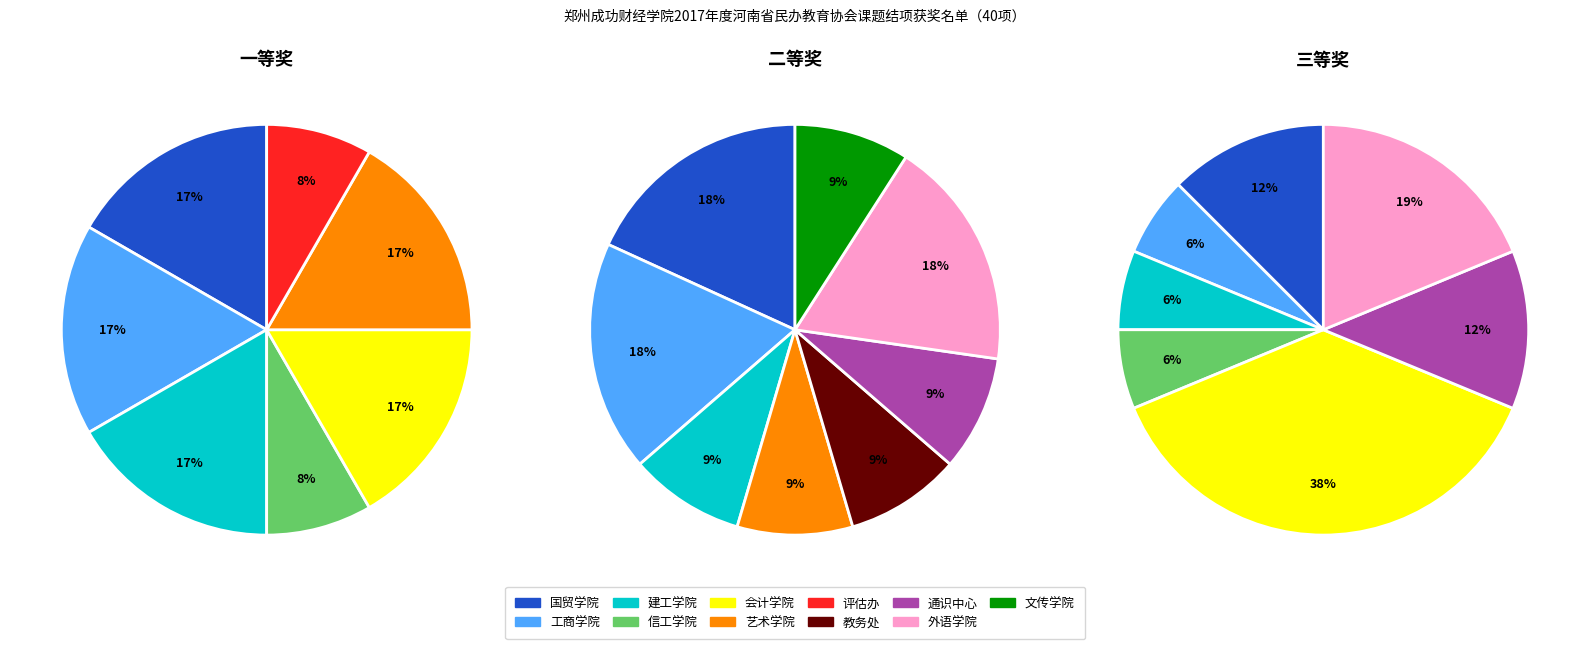

Count the number of slices in the pie.

7